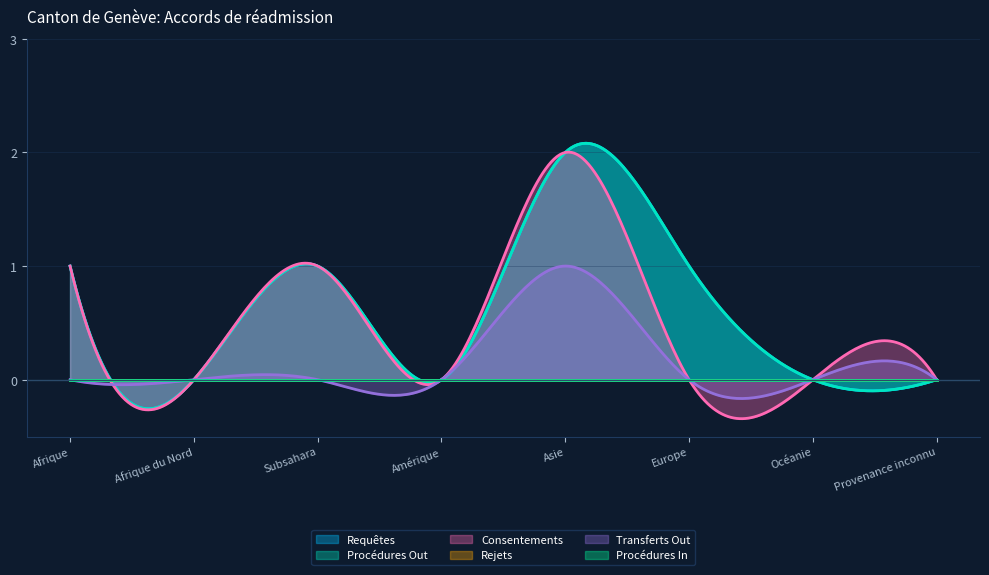

What position from the right is Asie?

4